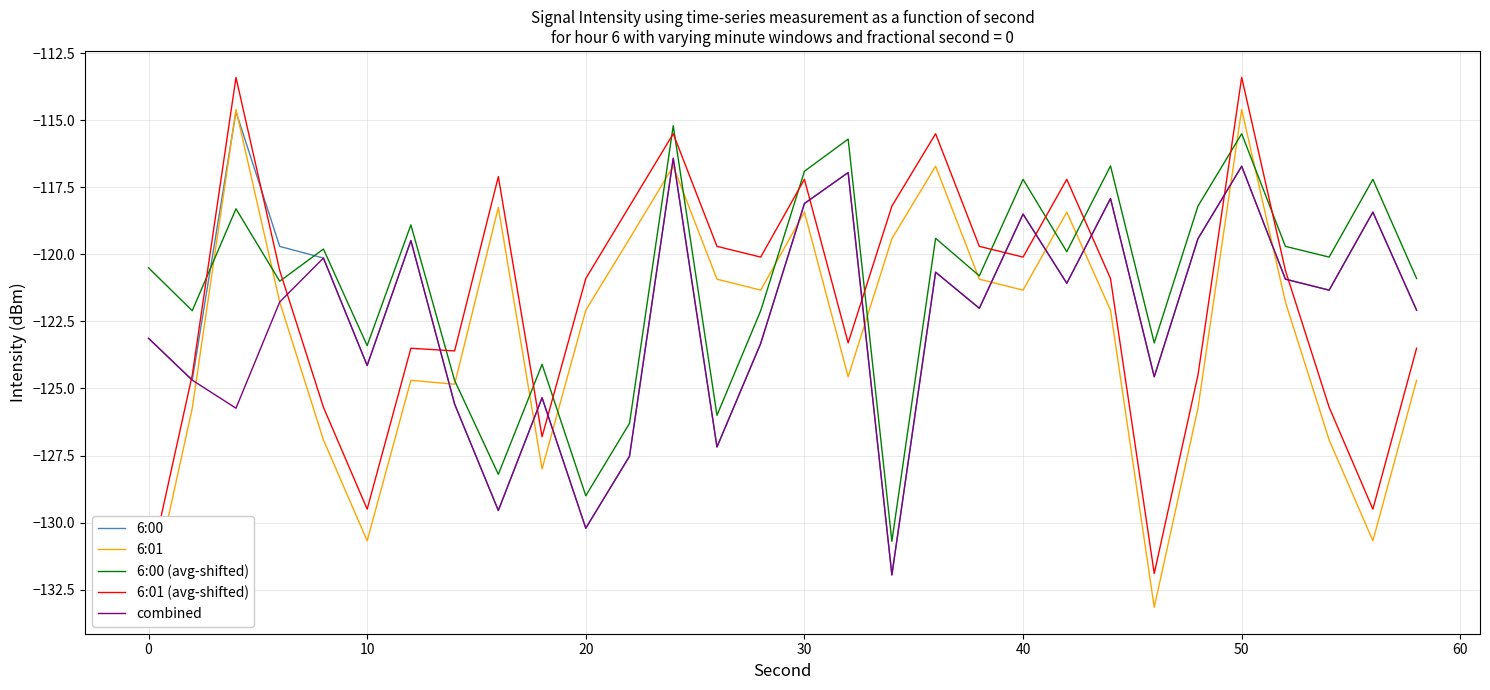

After their last crossing, which series has the higher values: 6:00 or 6:00 (avg-shifted)?

6:00 (avg-shifted)